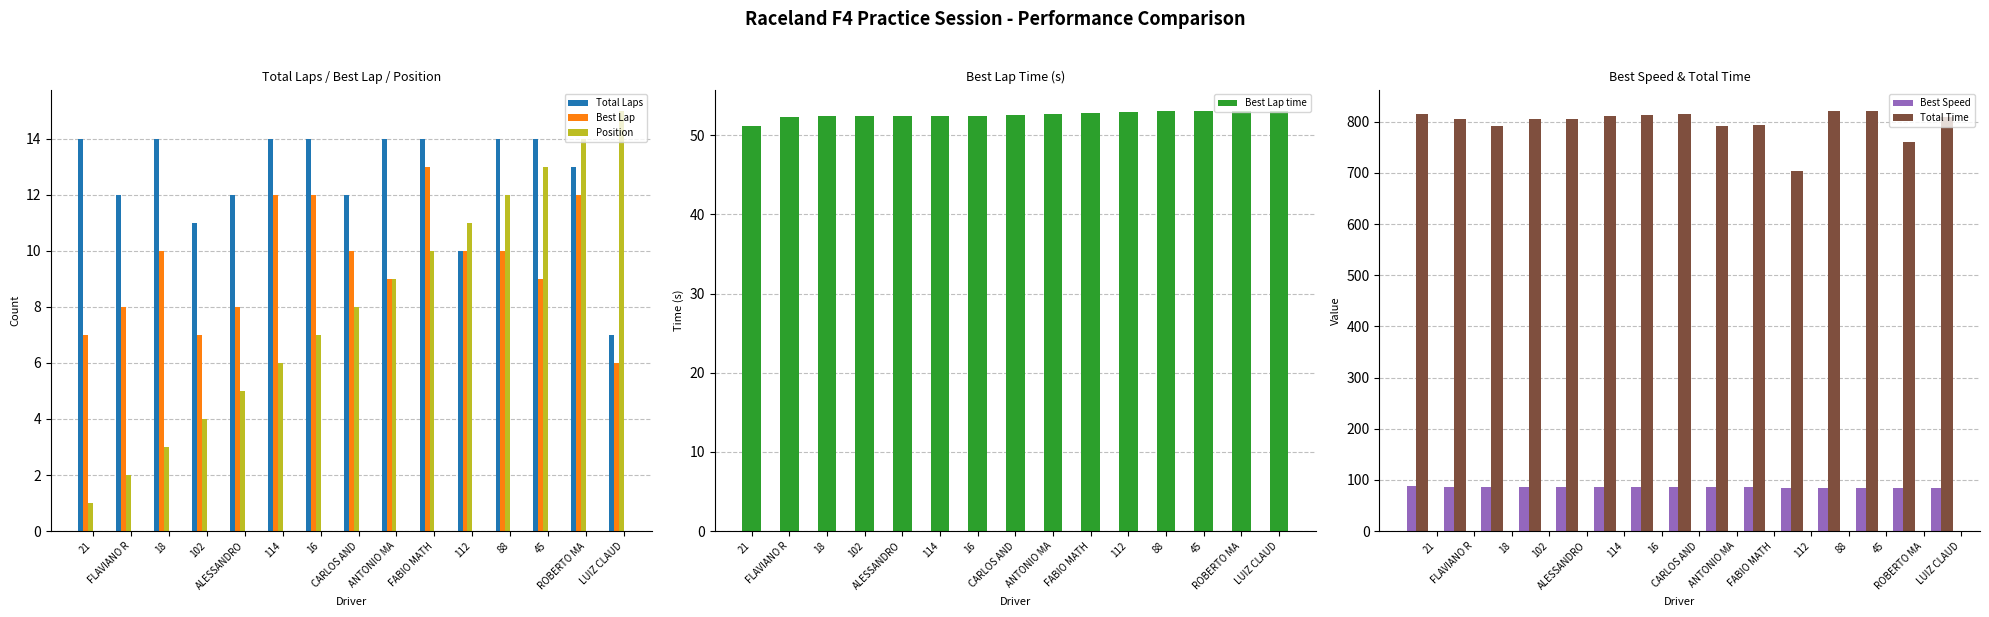

What is the value of the Total Time bar at the 11th from the left?

703.6